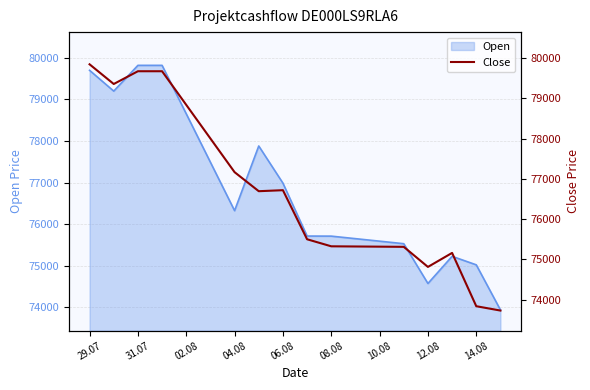

What is the maximum value for Open?

79821